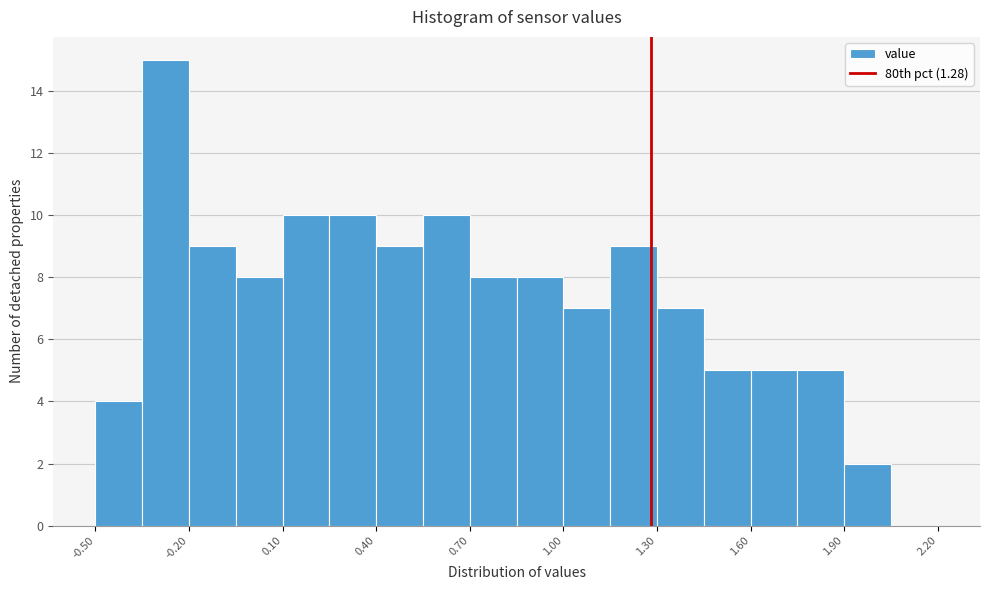

Around what value on the x-axis is the tallest bar? Give the approximate position of its centre, as read against the axis.

-0.25